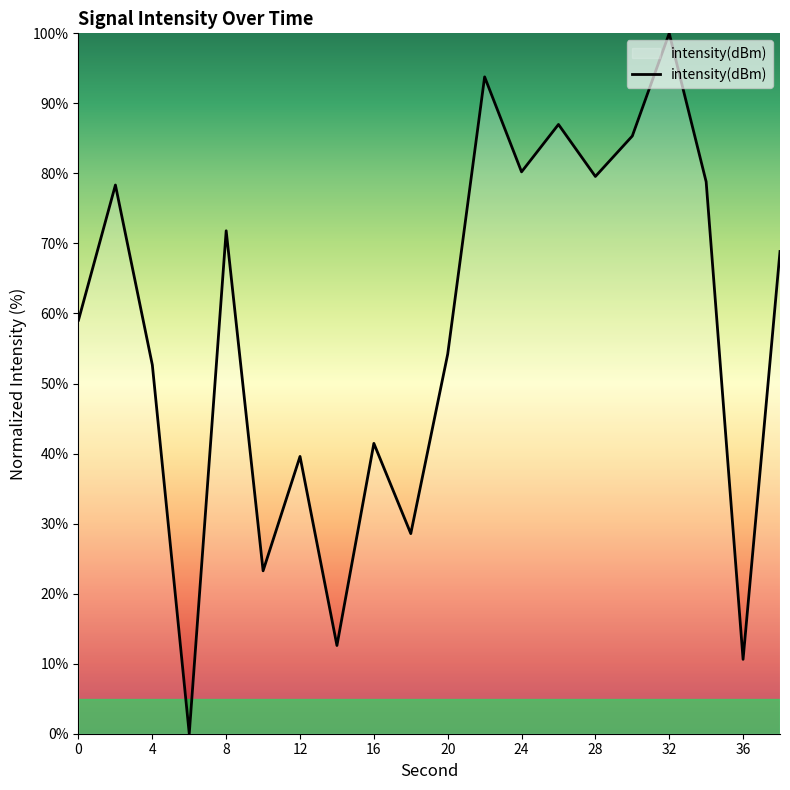

What is the difference between the second highest and minimum values?

93.8